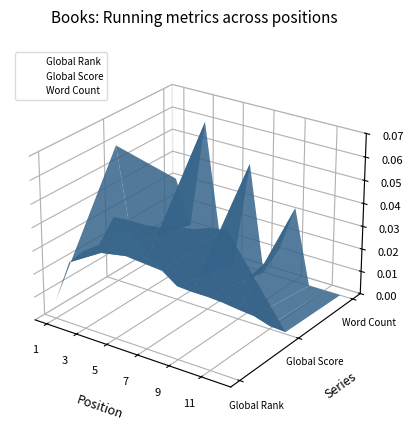

The value of Global Rank at 10 is -0.0. True or false?

False